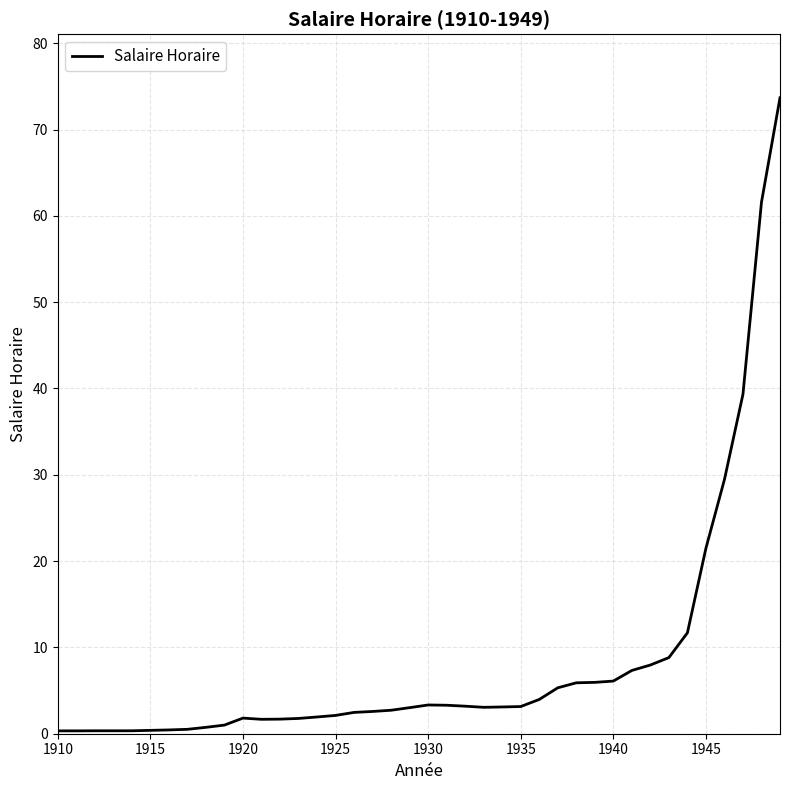

What is the greatest value displayed?

73.7